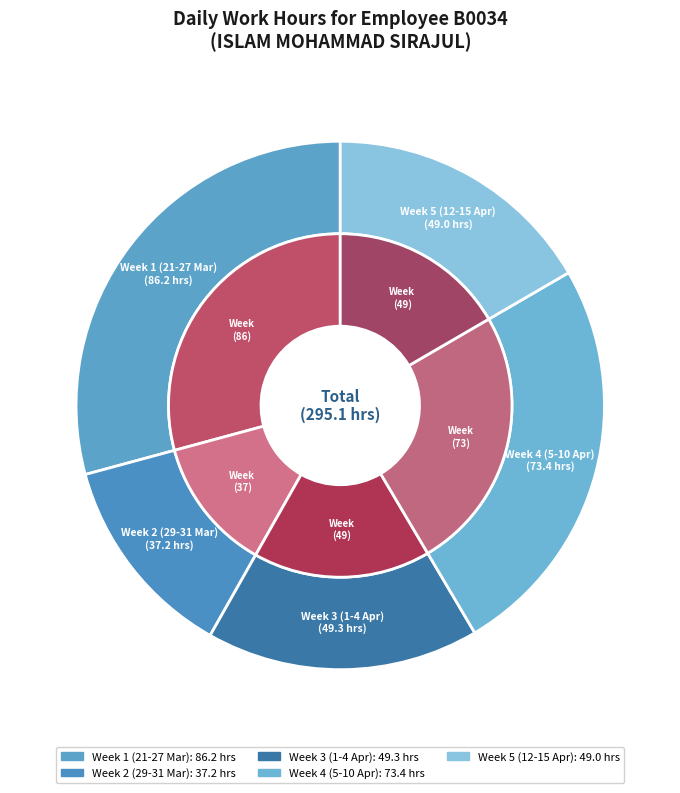

Is Sat 21 the majority of the pie?

No